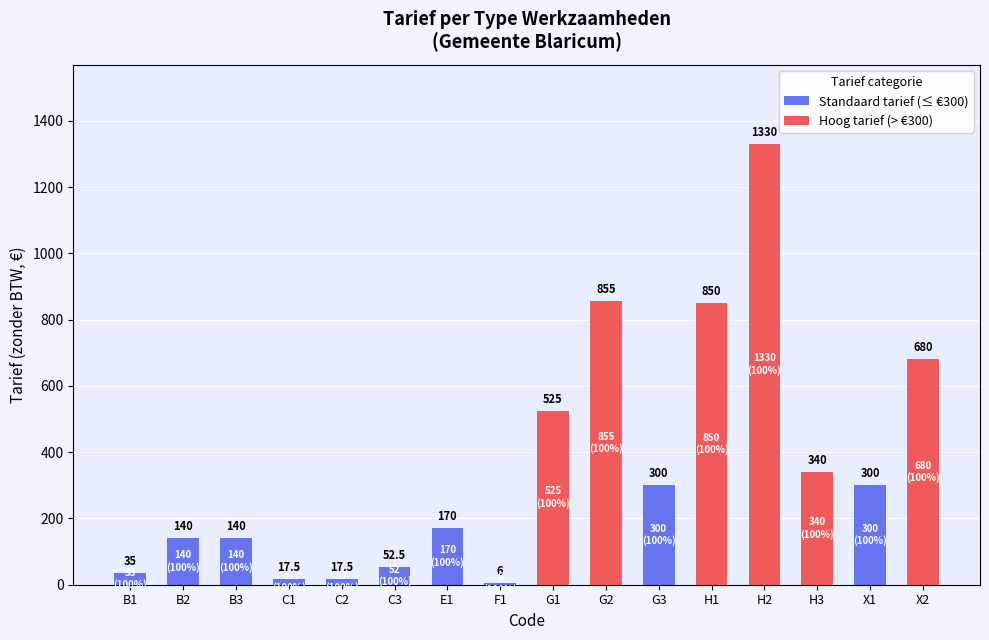

At which label does Standaard tarief (≤ €300) first exceed 17?

B1